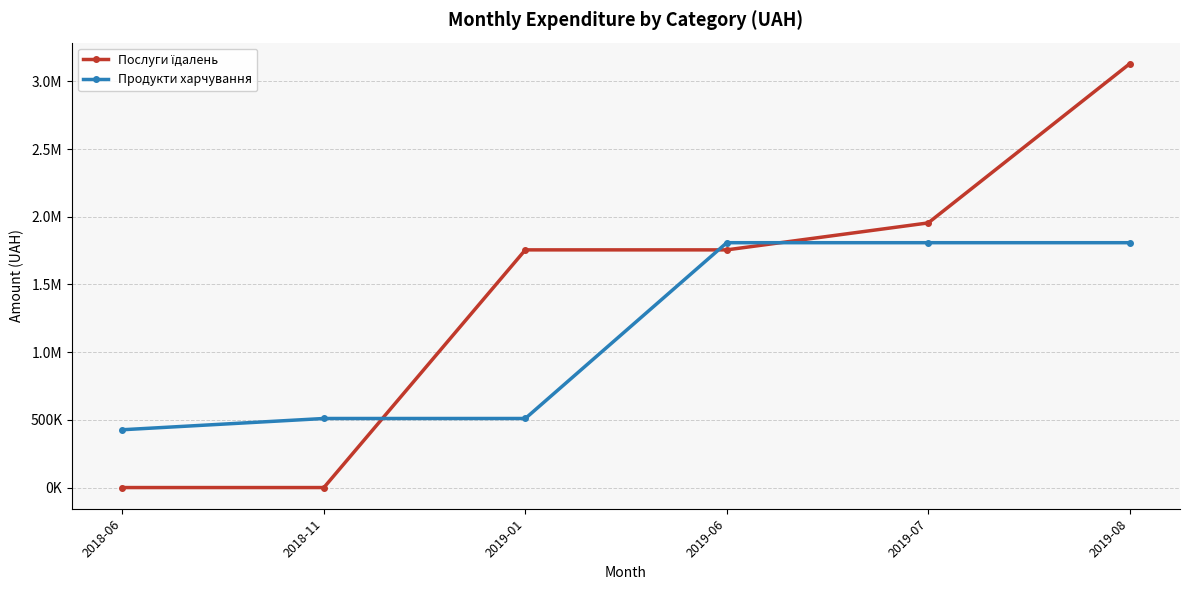

What is the maximum value shown in the chart?

3129466.2